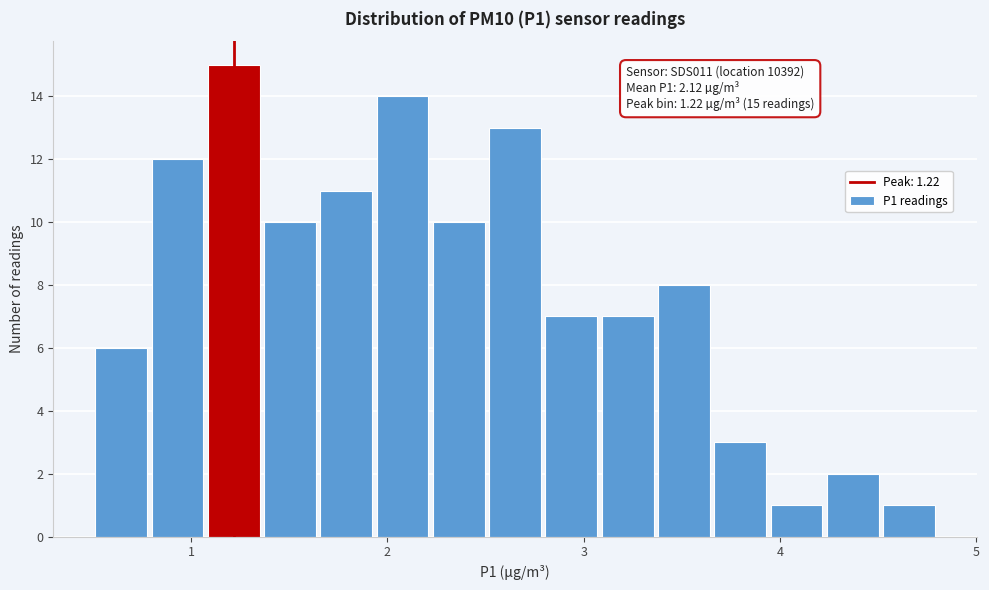

Read against the x-axis, roughly where is the centre of the tallest bar?

1.2